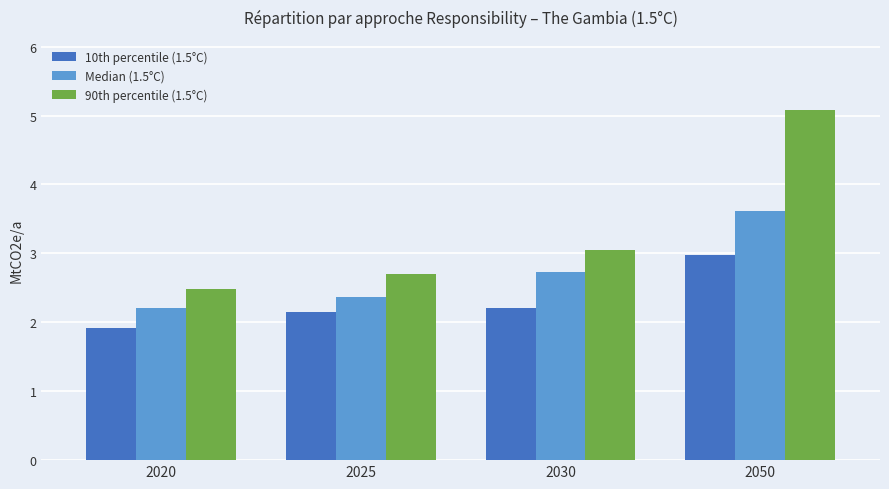

True or false: 10th percentile (1.5°C) has a value of 3.0 at 2050.

True